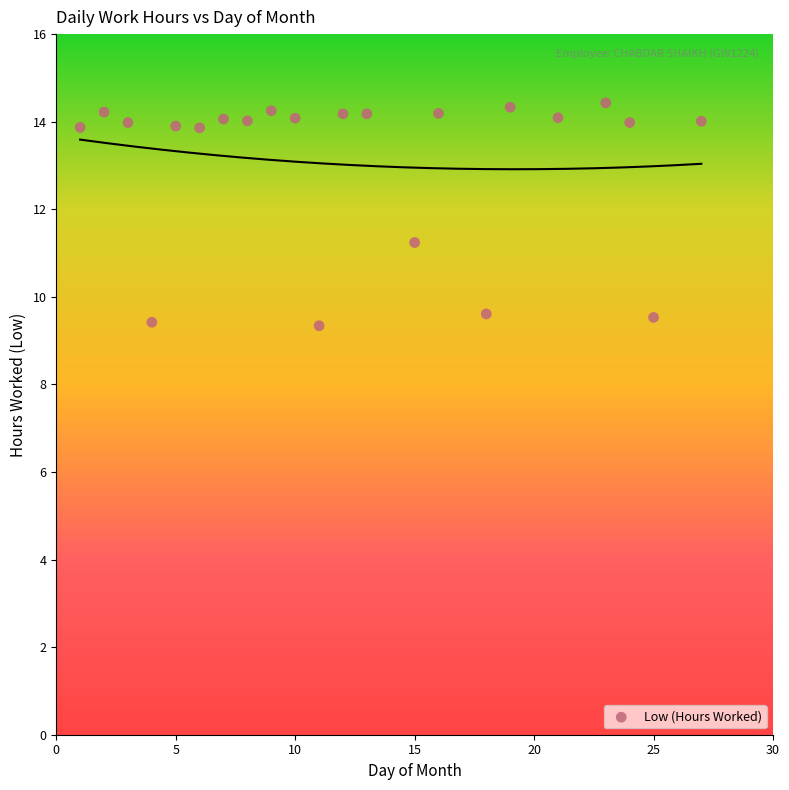

What is the range of Y values (max minus min)?

5.1